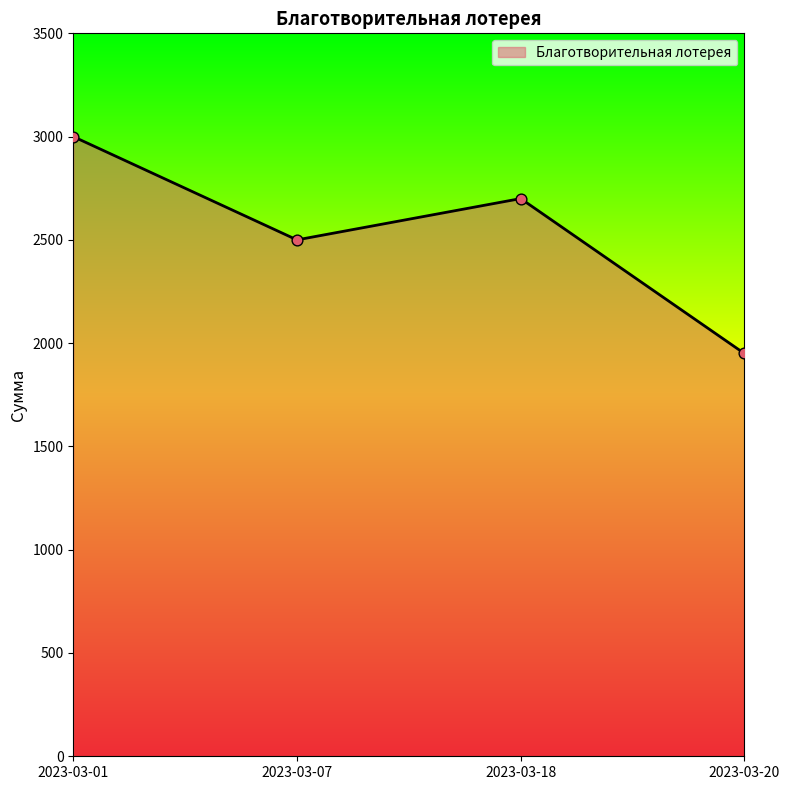

What is the change in value from 2023-03-07 to 2023-03-18?

+200